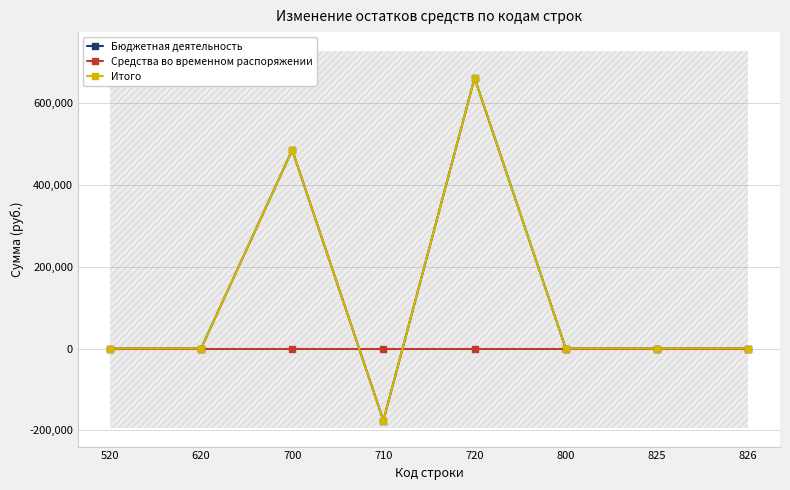

Reading left to right, transcribe all the data shown in this chart.

Бюджетная деятельность: 520=0.0	620=0.0	700=484571.6	710=-175841.1	720=660412.7	800=0.0	825=0.0	826=0.0
Средства во временном распоряжении: 520=0.0	620=0.0	700=0.0	710=0.0	720=0.0	800=0.0	825=0.0	826=0.0
Итого: 520=0.0	620=0.0	700=484571.6	710=-175841.1	720=660412.7	800=0.0	825=0.0	826=0.0